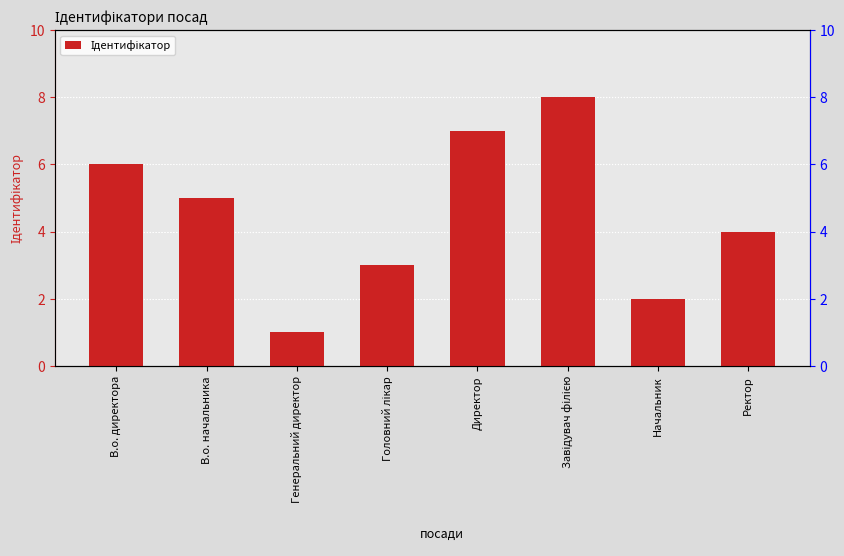

How many values are below 5?

4